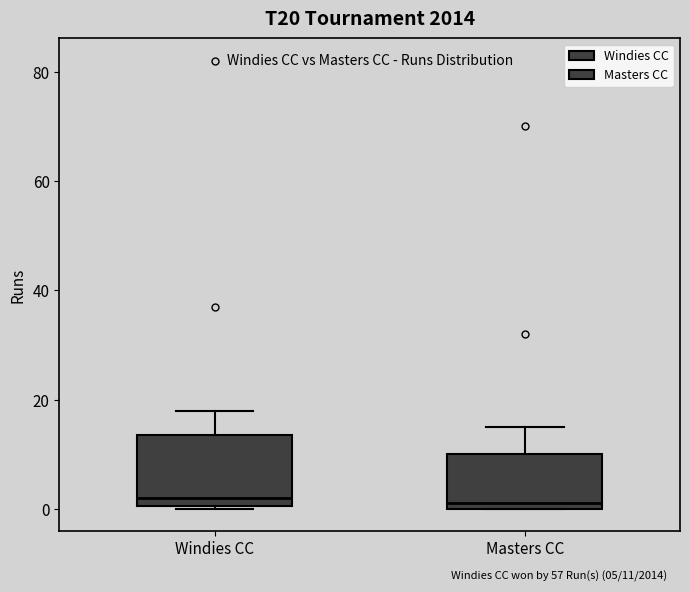

Which box is the tallest, from its lower edge to its upper edge?

Windies CC